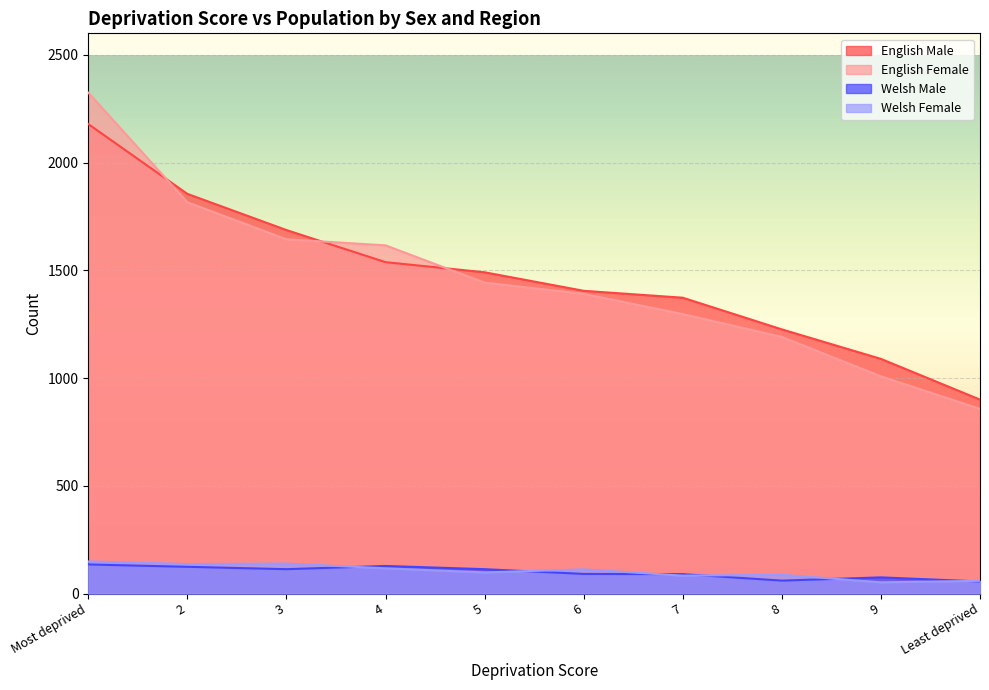

Does the chart display data point markers on the line(s)?

No